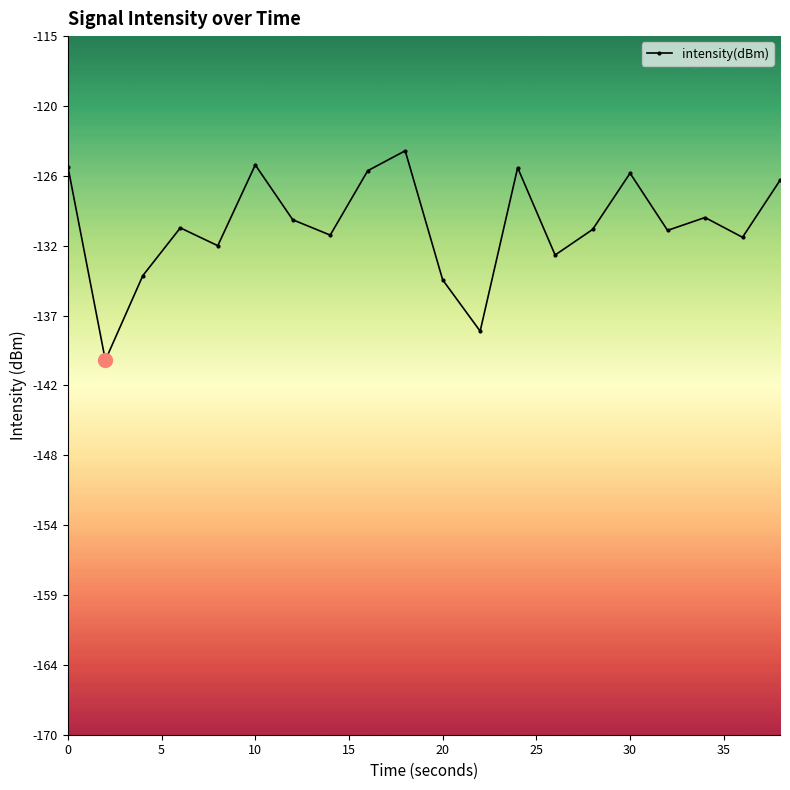

True or false: the data has more than 1 interior local peaks.

True